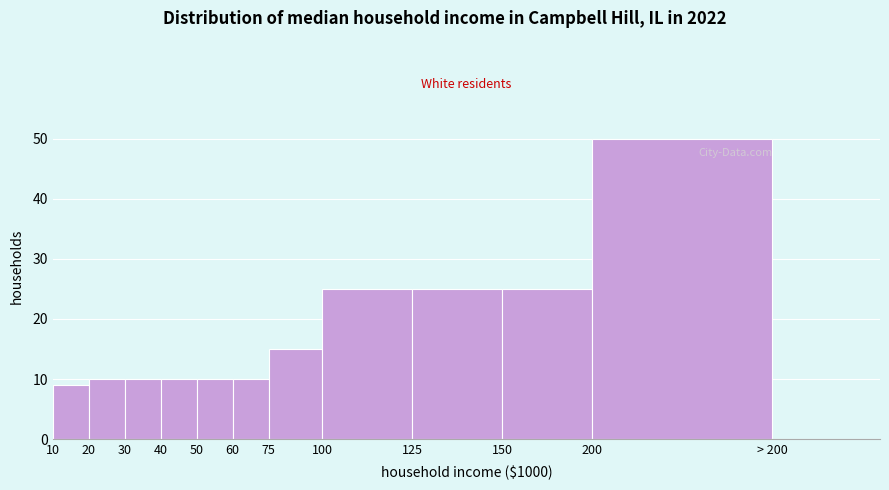

Reading right to left, extract all data points from this chart.

> 200=0	200=50	150=25	125=25	100=25	75=15	60=10	50=10	40=10	30=10	20=10	10=9